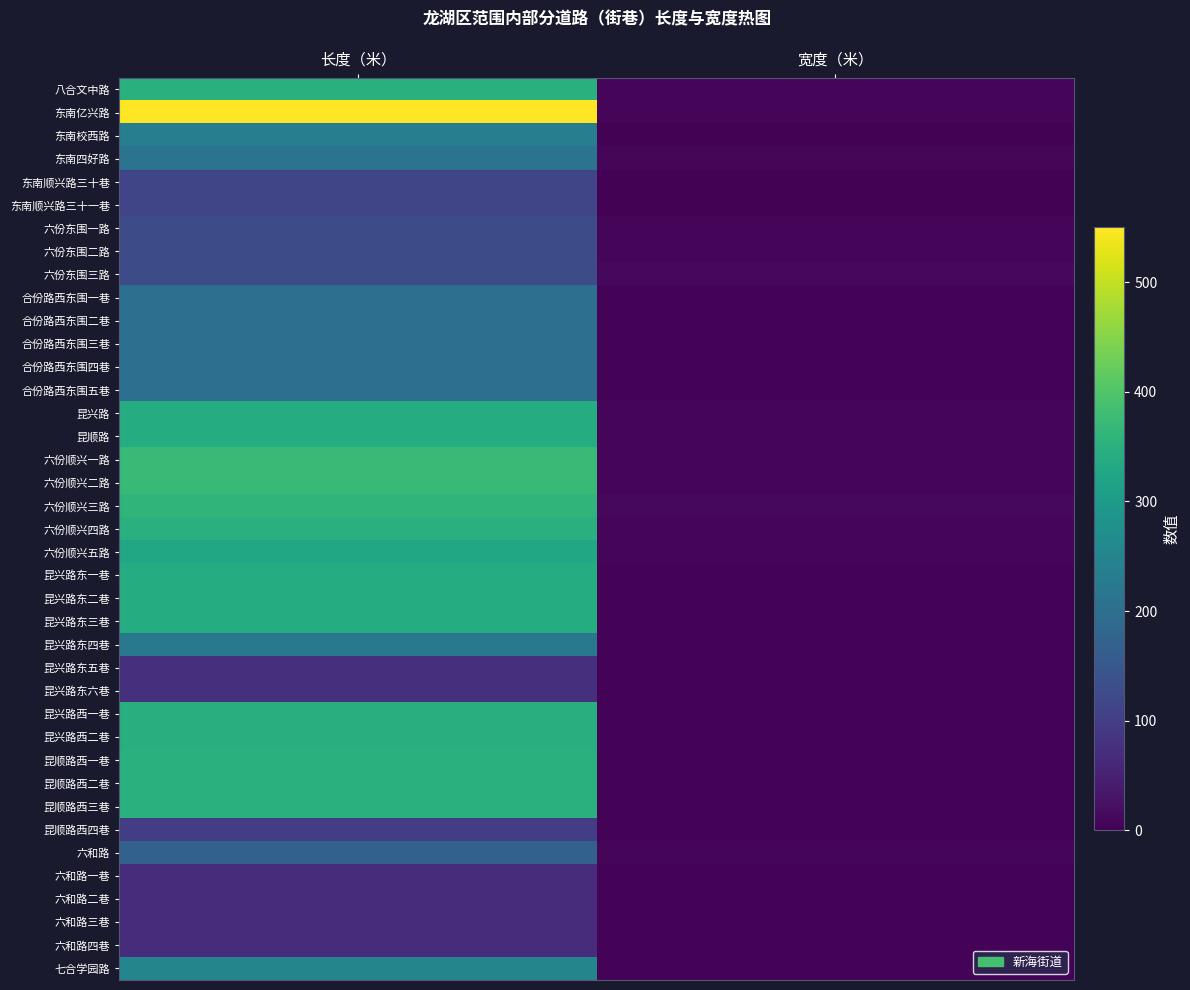

Which series has the widest spread of values?

东南亿兴路